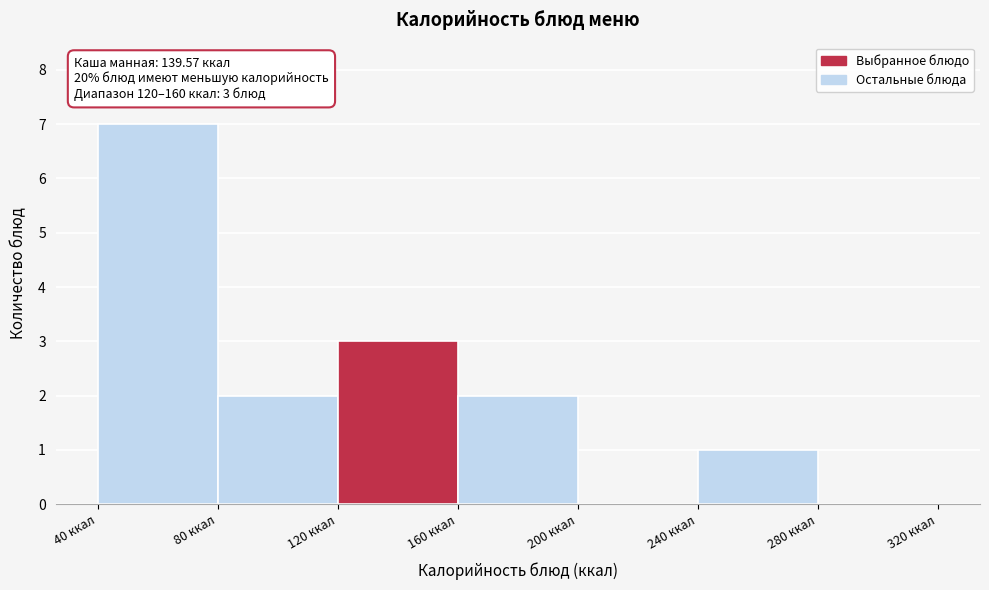

Over which range of the x-axis is the bar tallest?

40 to 80